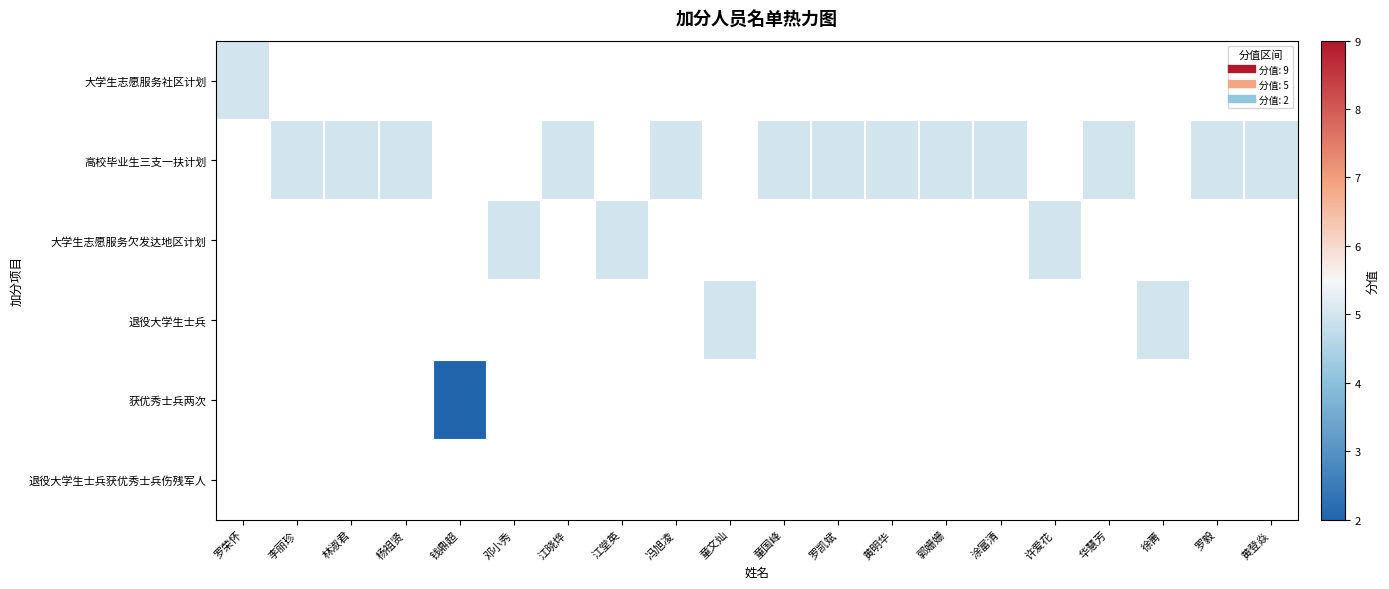

At how many categories does at least one series exceed 2?

19